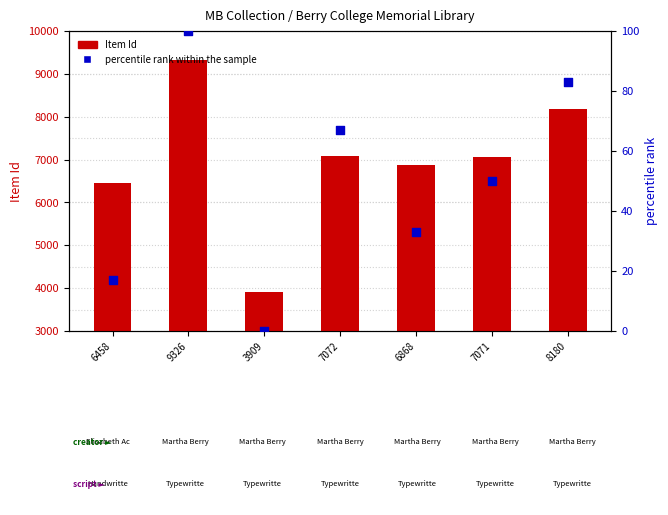

What is the total value across all series at 6868?

6901